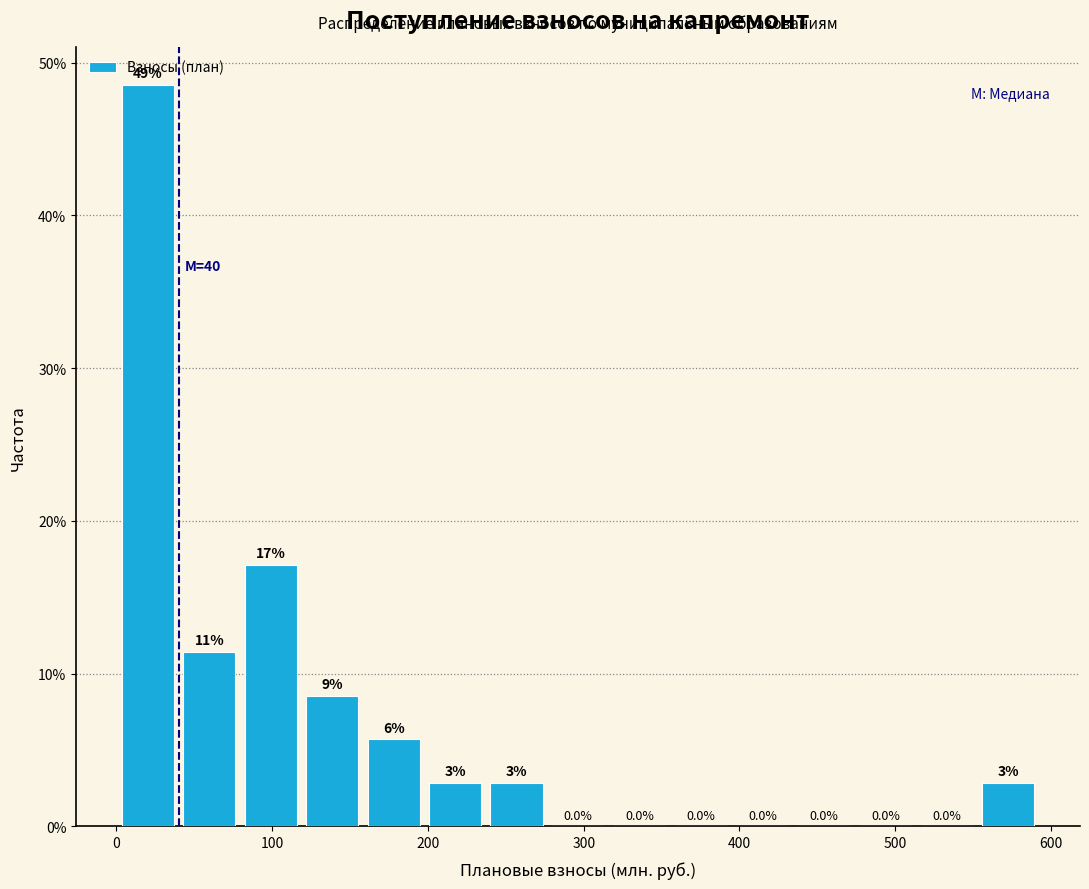

Around what value on the x-axis is the tallest bar? Give the approximate position of its centre, as read against the axis.

20